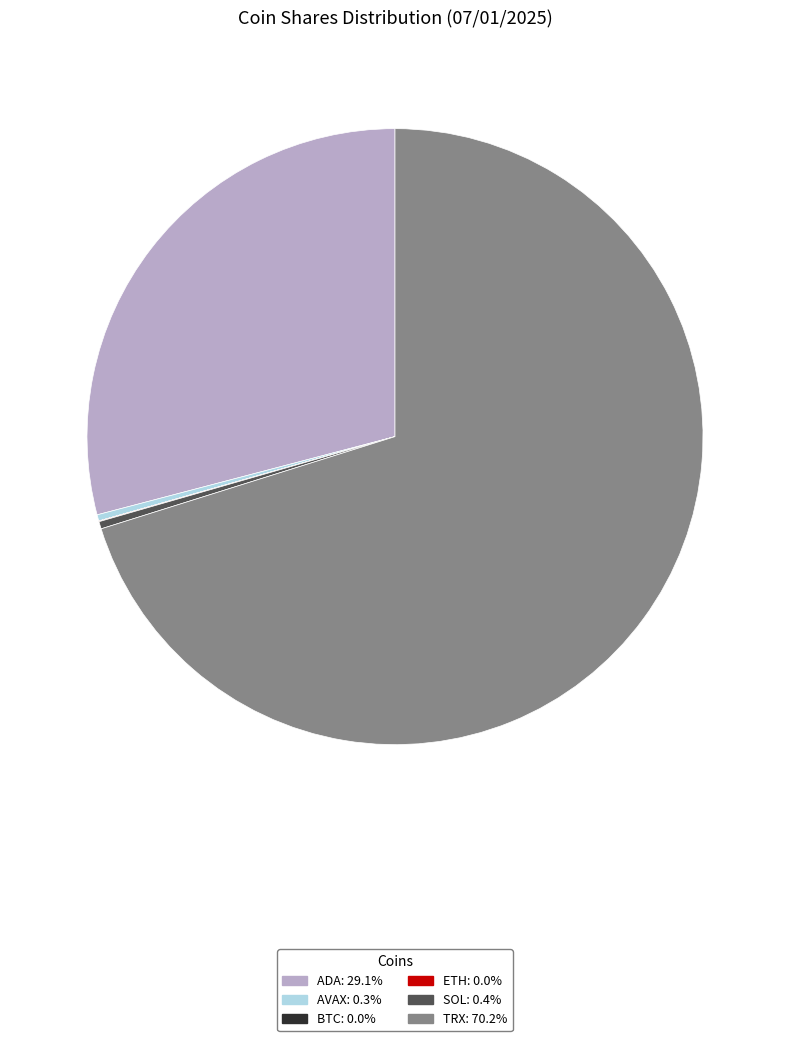

Between SOL and ADA, which is larger?

ADA